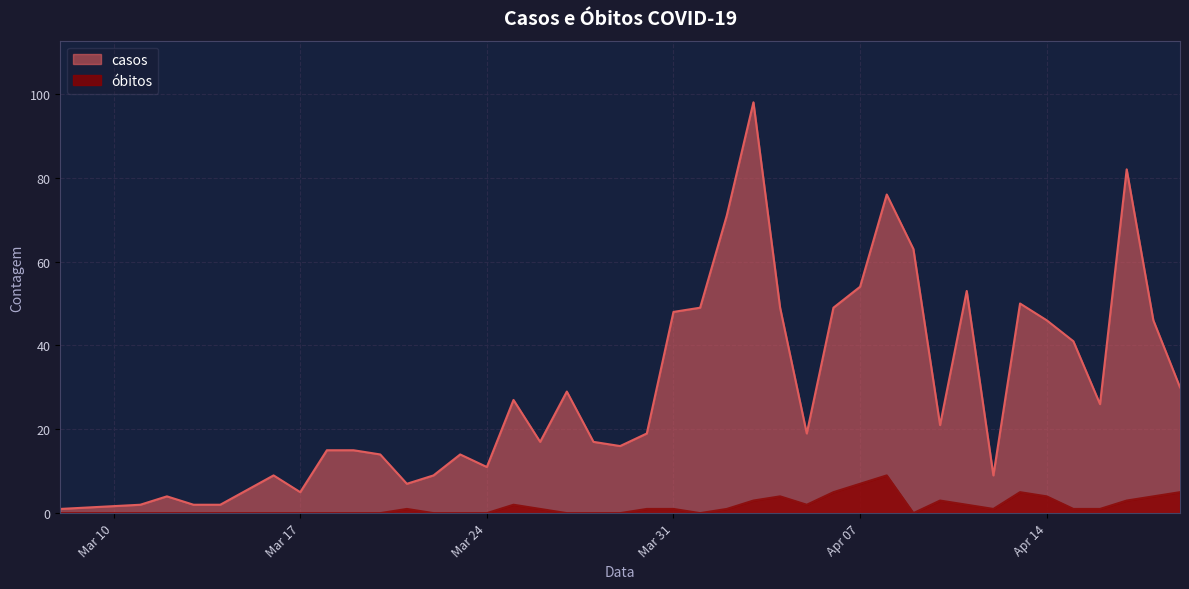

Rank the series by their average value, from highest to lowest.

casos, óbitos